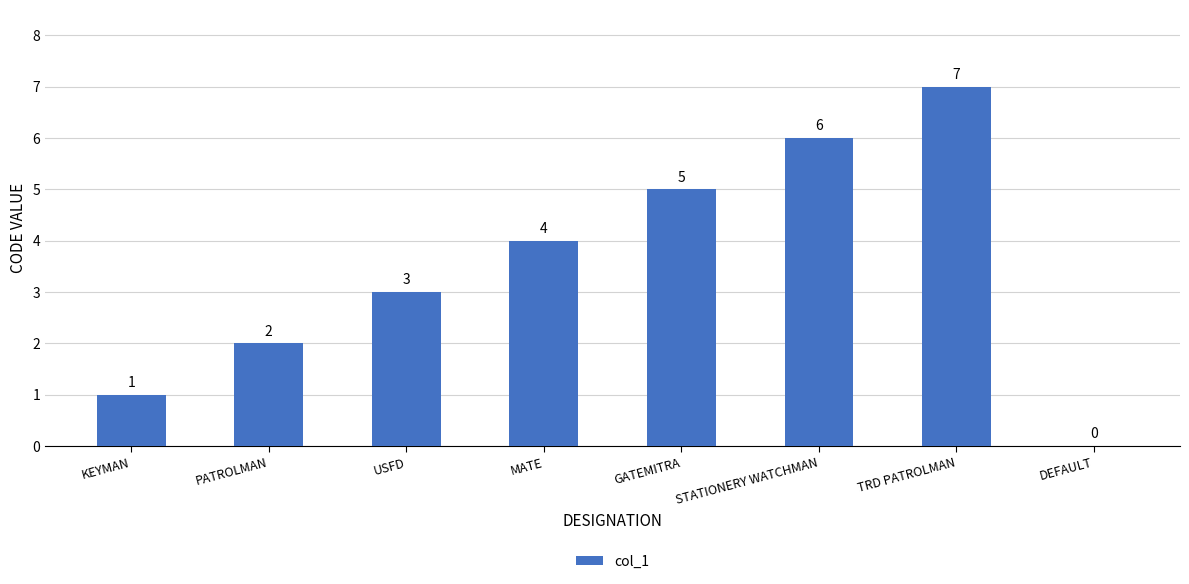

The chart shows a value of 1 at PATROLMAN. True or false?

False